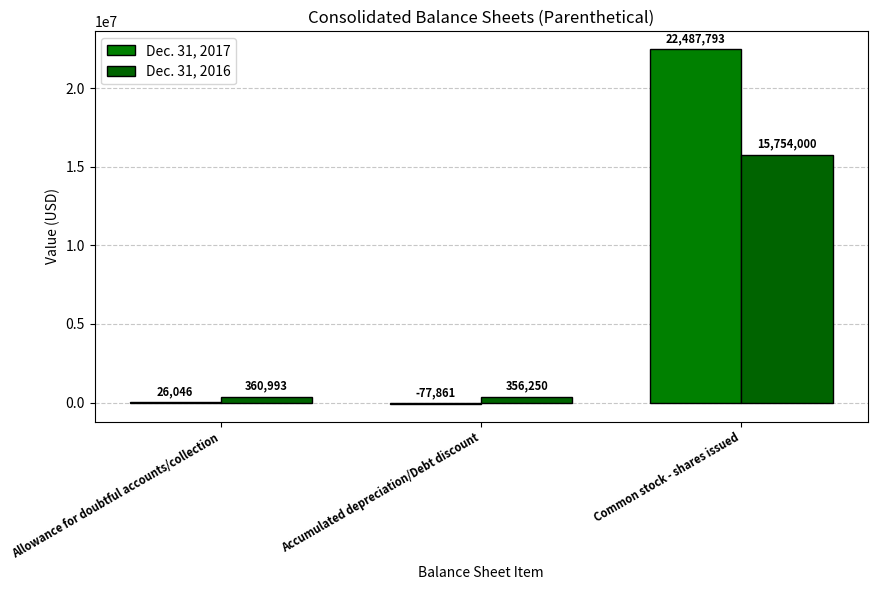

How many series are shown in this chart?

2